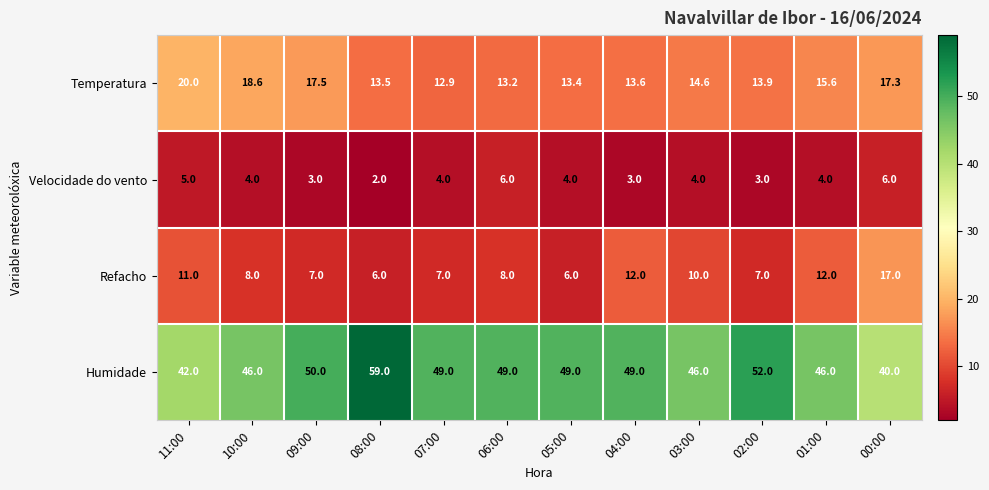

Where does the Refacho series first go above 8?

11:00